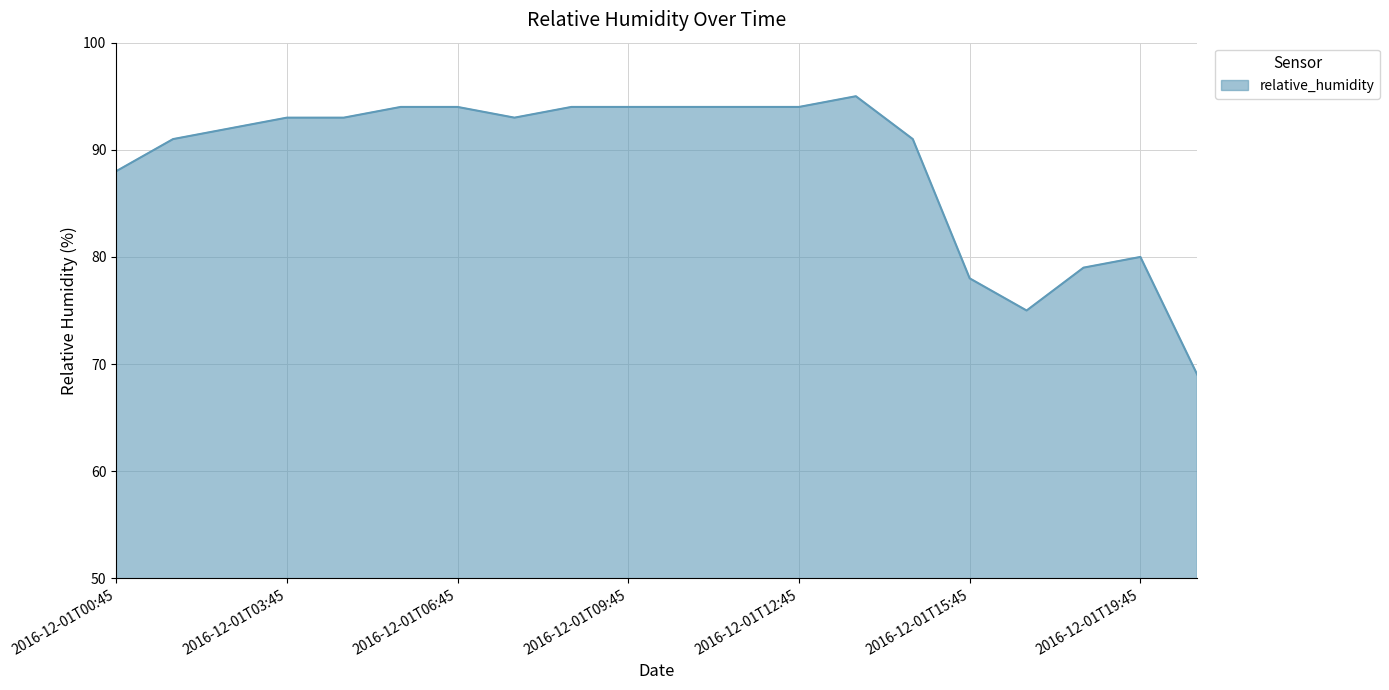

What is the difference between the maximum and minimum values?

26